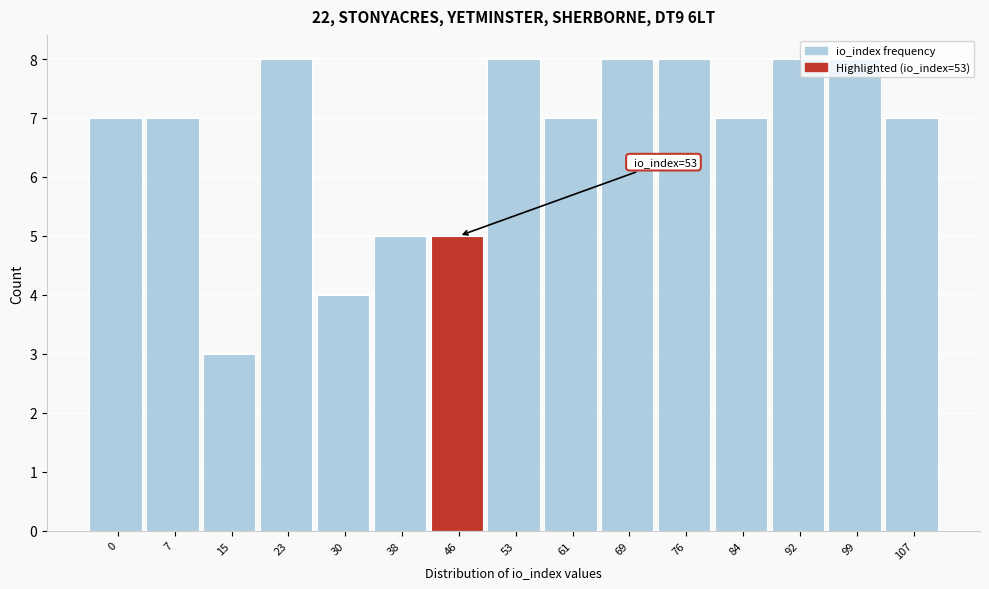

What is the average value?

7